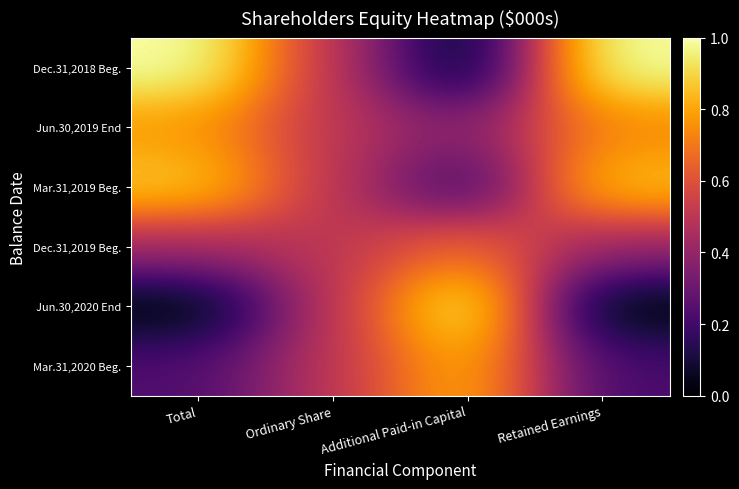

What is the total value across all series at Total?

3.3